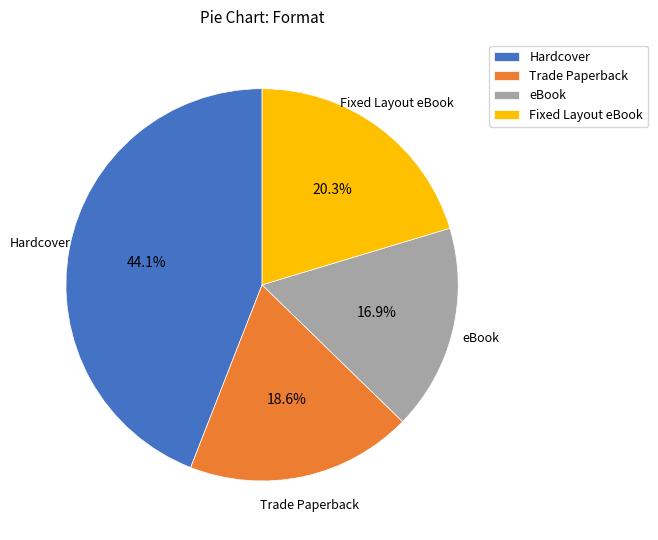

How many slices are in this pie chart?

4